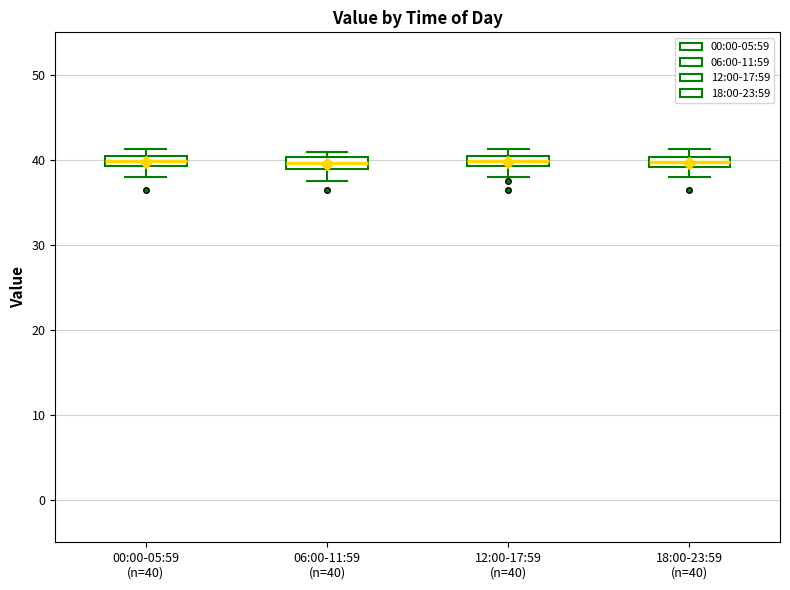

Where is the upper edge of the box for 12:00-17:59 (n=40) on the y-axis? The values are not printed on the chart, so give them approximately, as read against the axis.

40